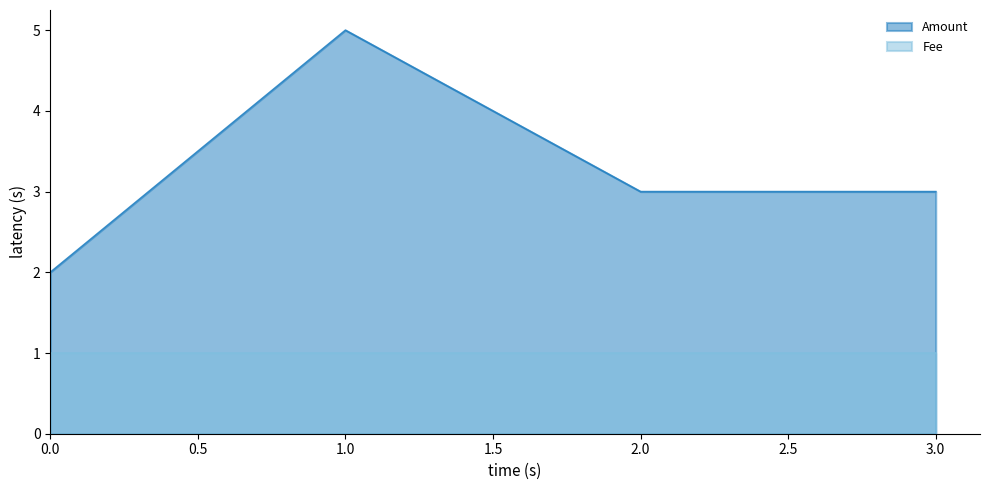

How many Fee values are between 1 and 2?

4